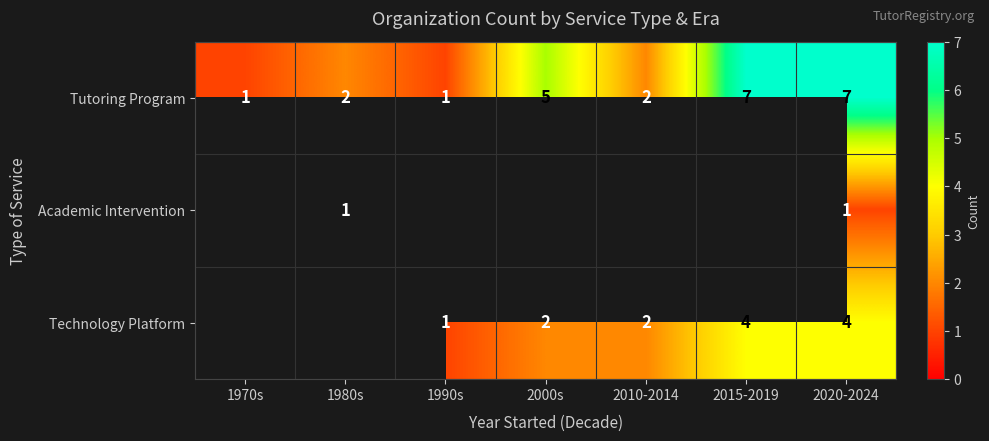

Between 2020-2024 and 2000s, which is larger?

2020-2024